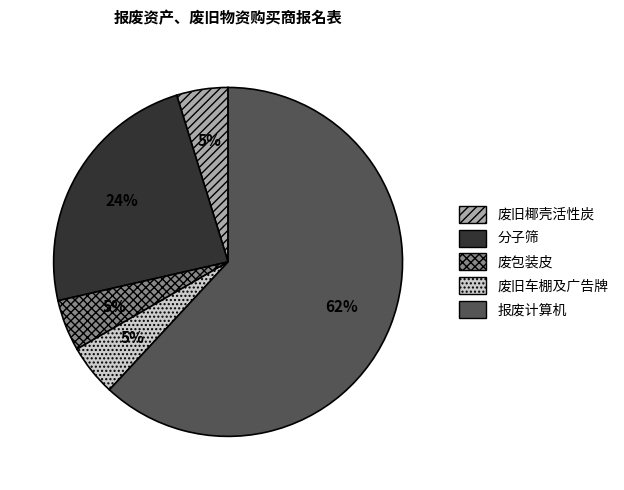

To the nearest percent, what percentage of the pie is 废旧椰壳活性炭?

5%